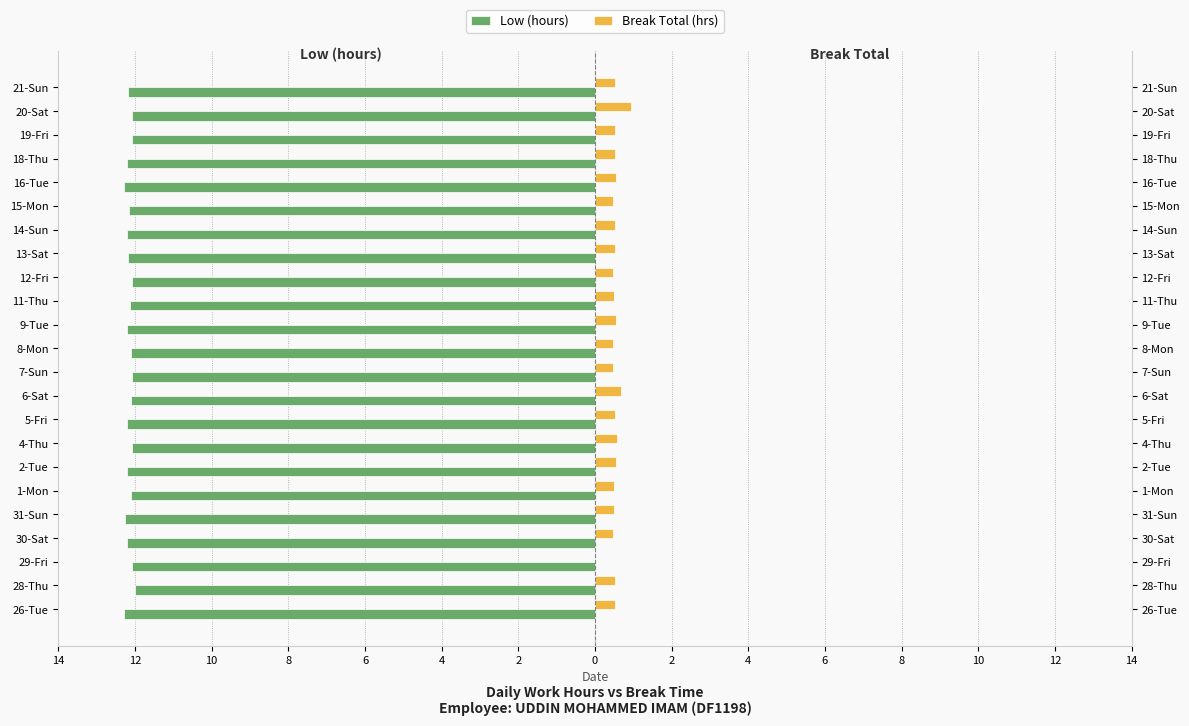

What is the average value of the Low (hours) series?

-12.2